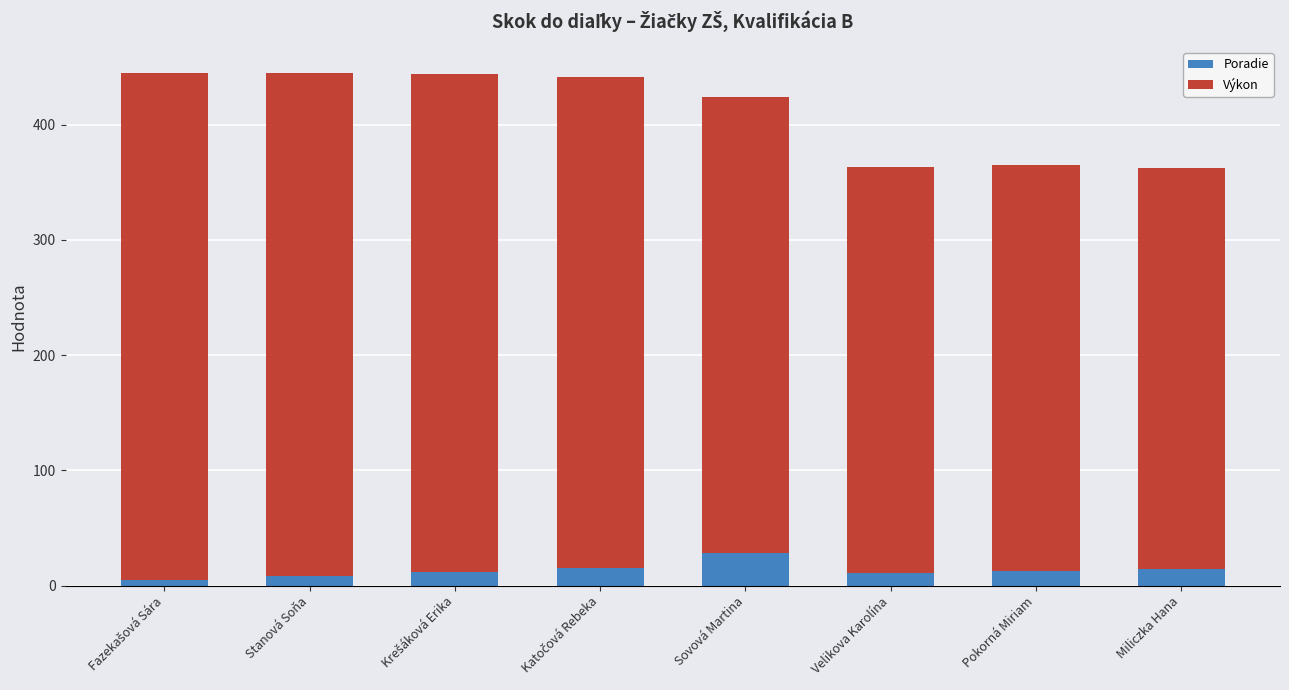

Are the bars horizontal?

No